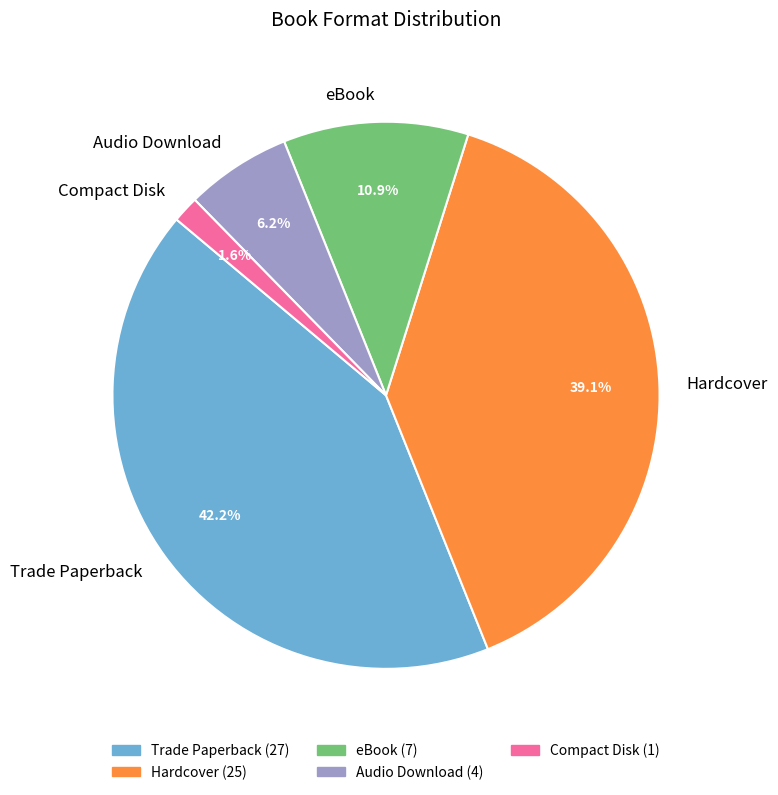

To the nearest percent, what is the average slice percentage?

20%